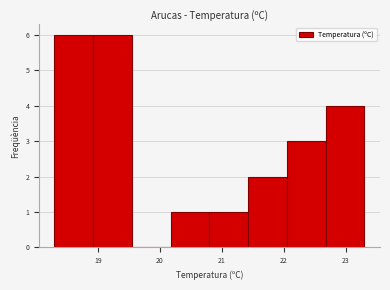

How tall is the bar that spans 18.9 to 19.6 on the x-axis? Neither the bar edges nor the heights are printed on the chart, so give them approximately, as read against the axes.

6